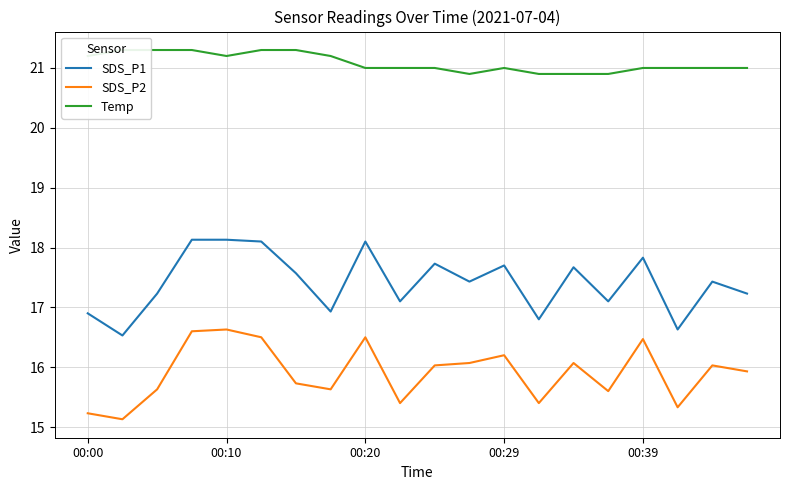

What is the minimum value for Temp?

20.9